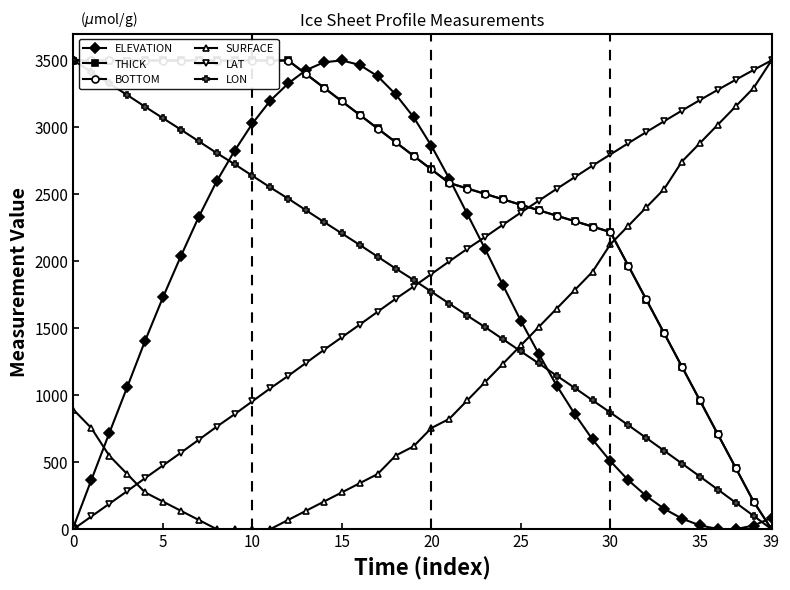

Count the number of data series in this chart.

6